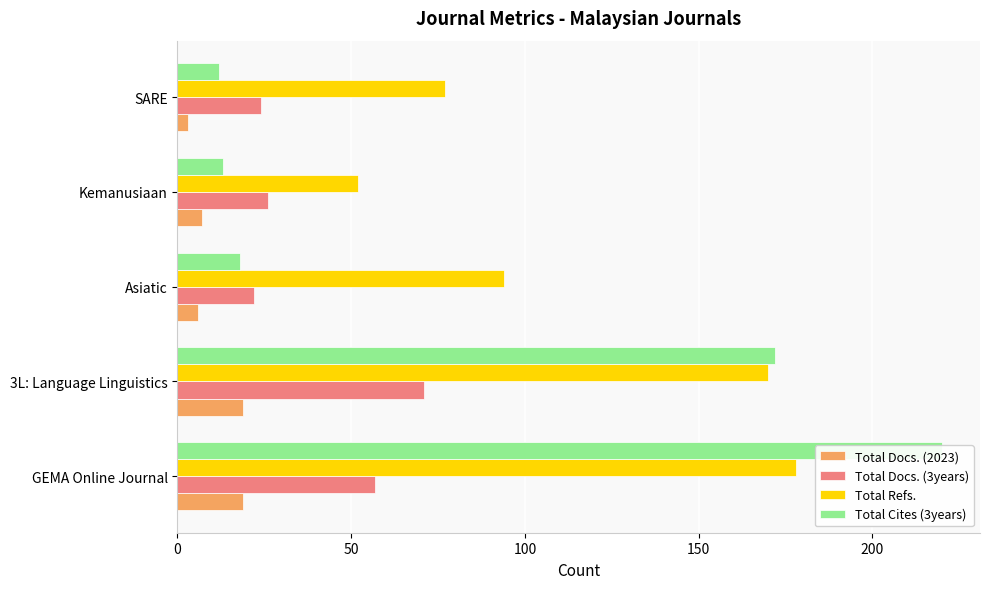

Which series changed the most between 3L: Language Linguistics and Kemanusiaan?

Total Cites (3years)